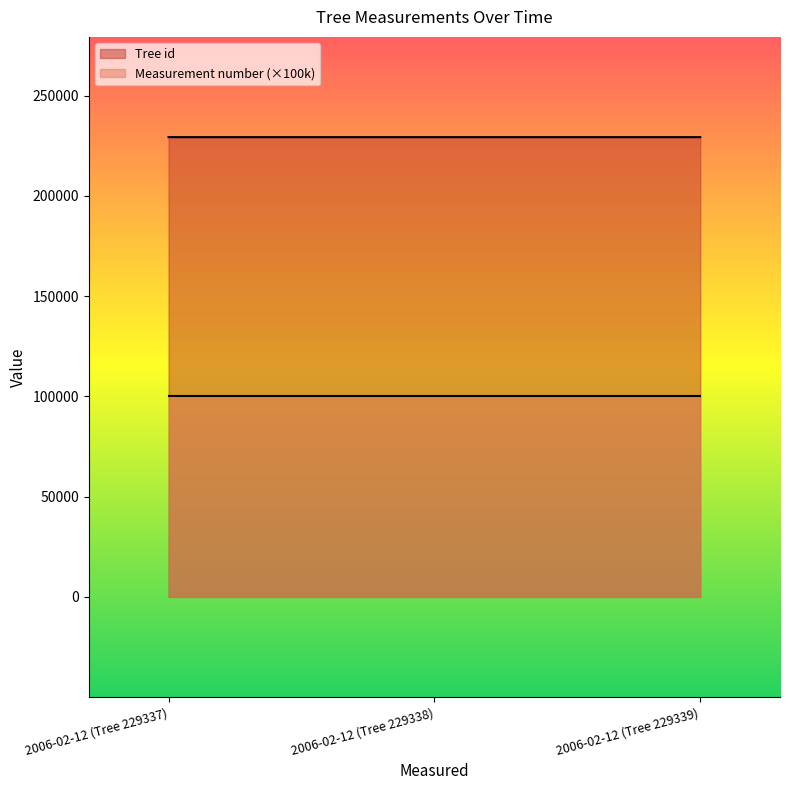

What is the difference between the values at 2006-02-12 (Tree 229339) and 2006-02-12 (Tree 229337)?

2